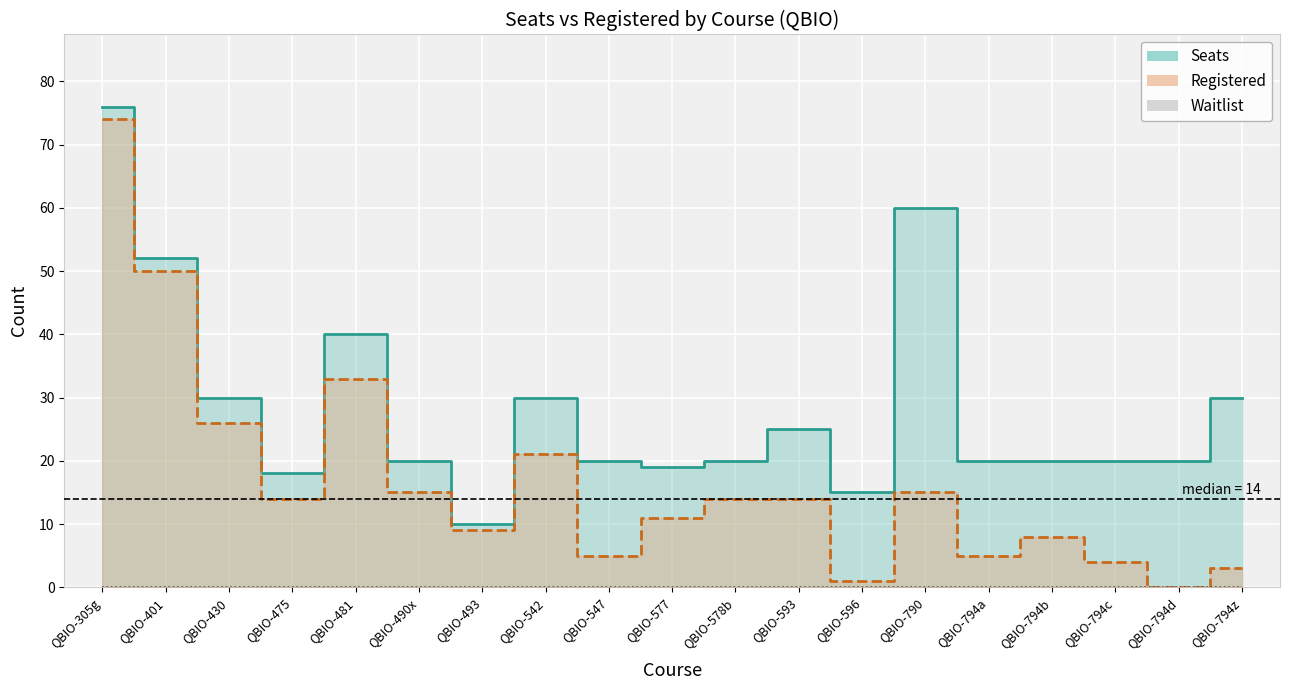

Between QBIO-794d and QBIO-430, which is larger?

QBIO-430